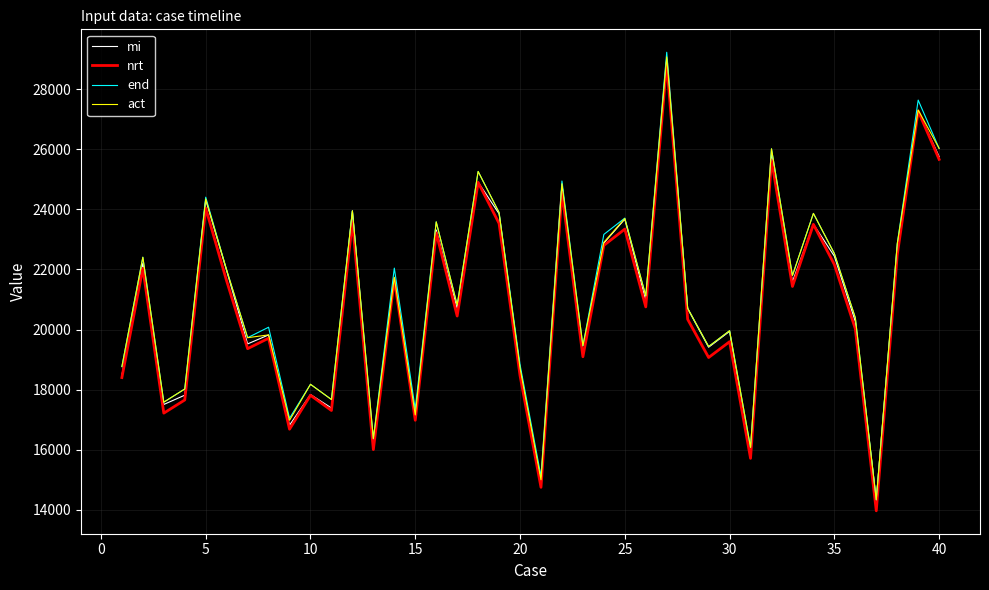

What is the highest value of the end series?

29223